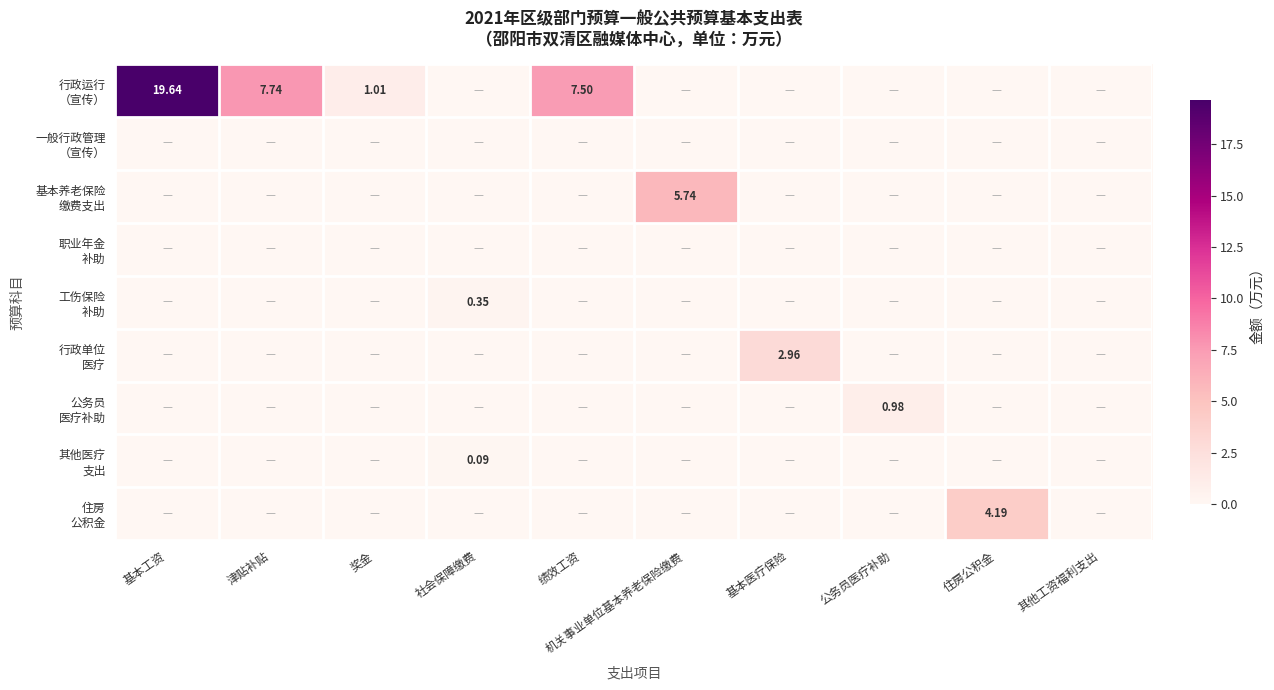

Rank the series by their maximum value, from highest to lowest.

行政运行 （宣传）, 基本养老保险 缴费支出, 住房 公积金, 行政单位 医疗, 公务员 医疗补助, 工伤保险 补助, 其他医疗 支出, 一般行政管理 （宣传）, 职业年金 补助